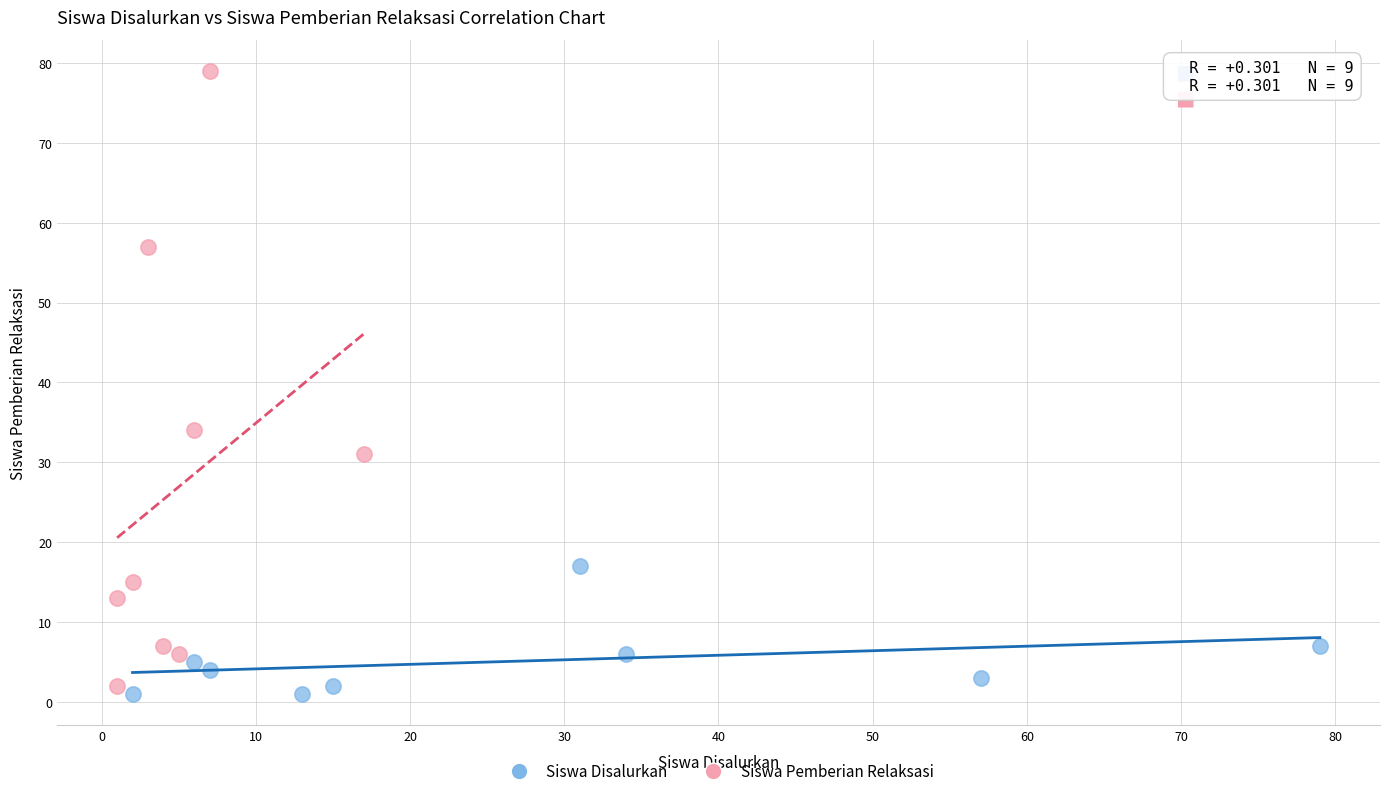

Which series reaches the minimum Y coordinate?

Siswa Disalurkan